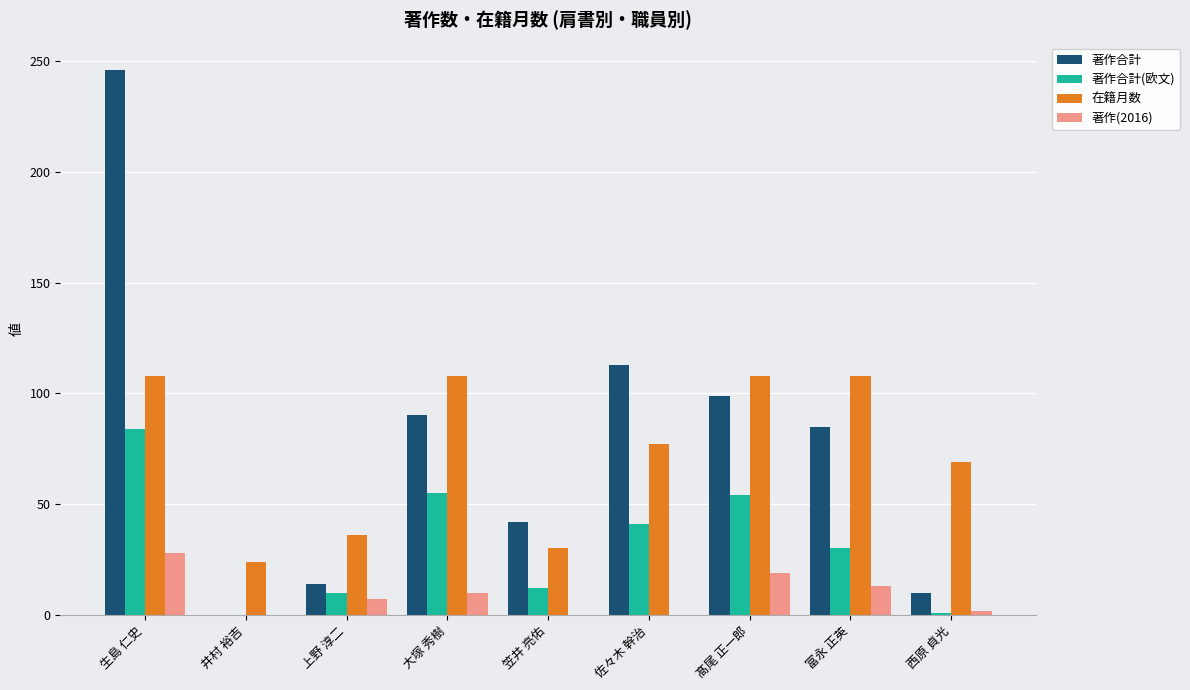

How many distinct data groups are displayed?

4